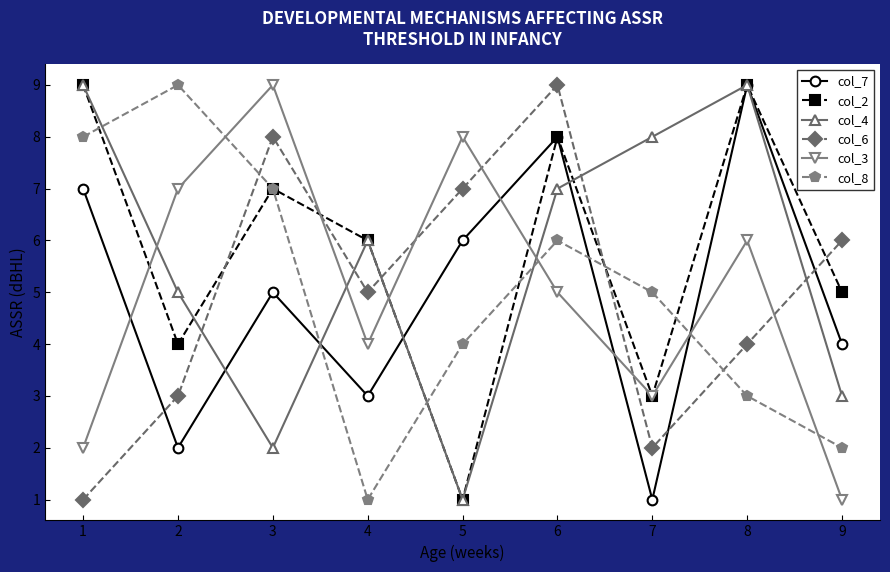

At which label does col_8 first exceed 5?

1